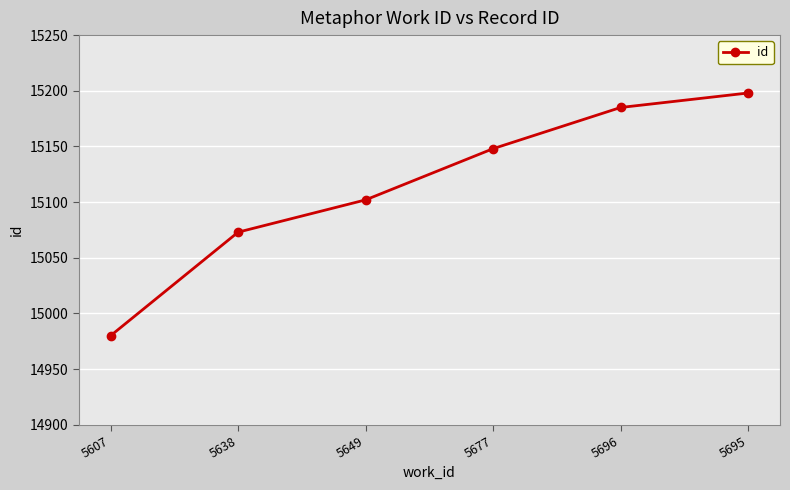

What is the value of the 1st point from the left?

14980